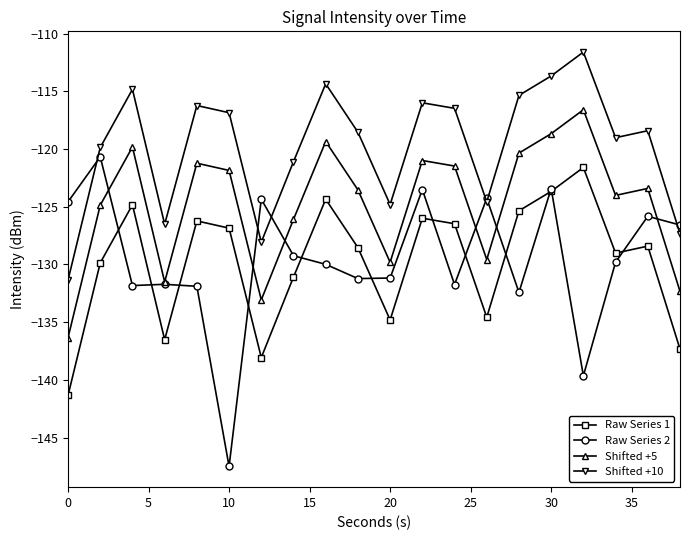

What is the value of the Raw Series 2 point at the 6th from the left?

-147.5